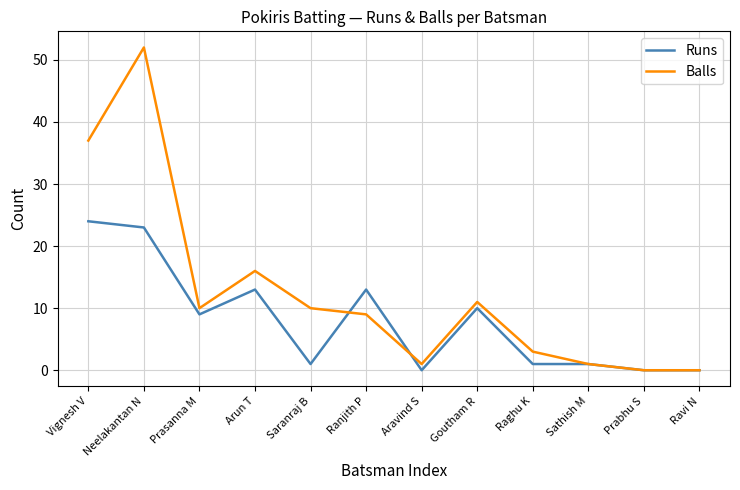

Does the chart have visible grid lines?

Yes